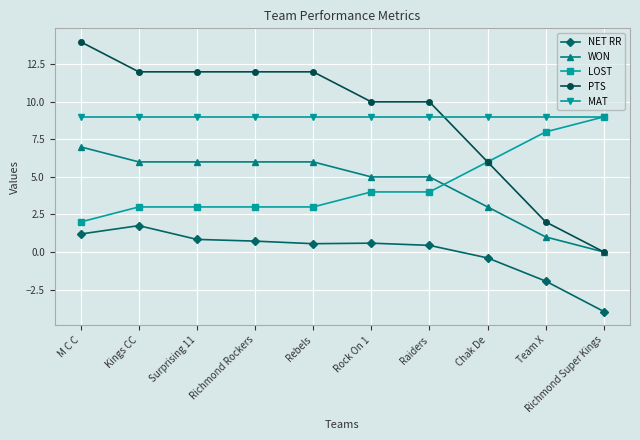

Count the LOST values in the range 3 to 6.

7